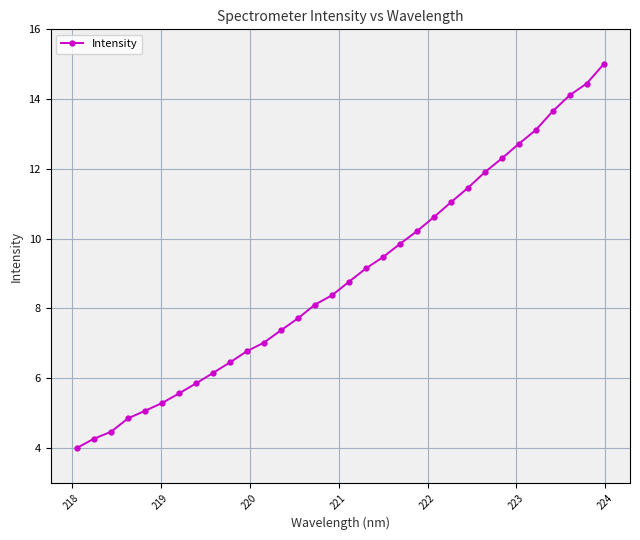

What is the minimum value shown in the chart?

4.0